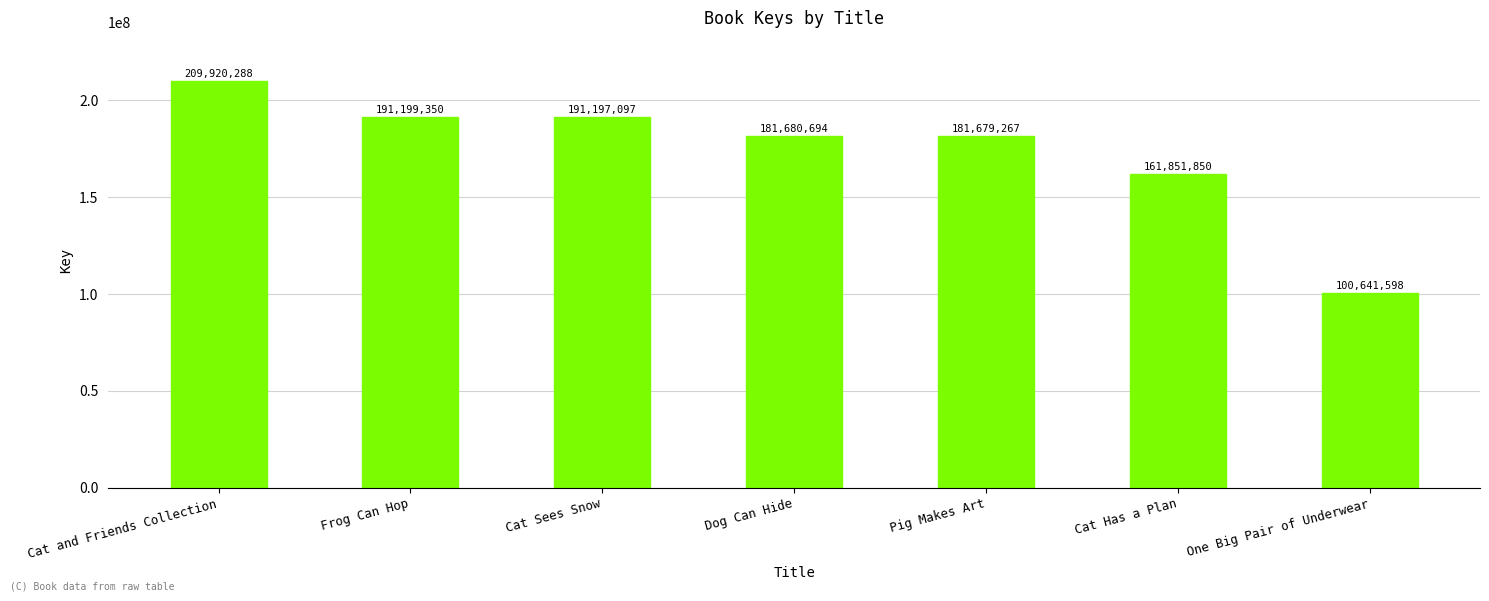

Which label corresponds to the smallest value in the chart?

One Big Pair of Underwear